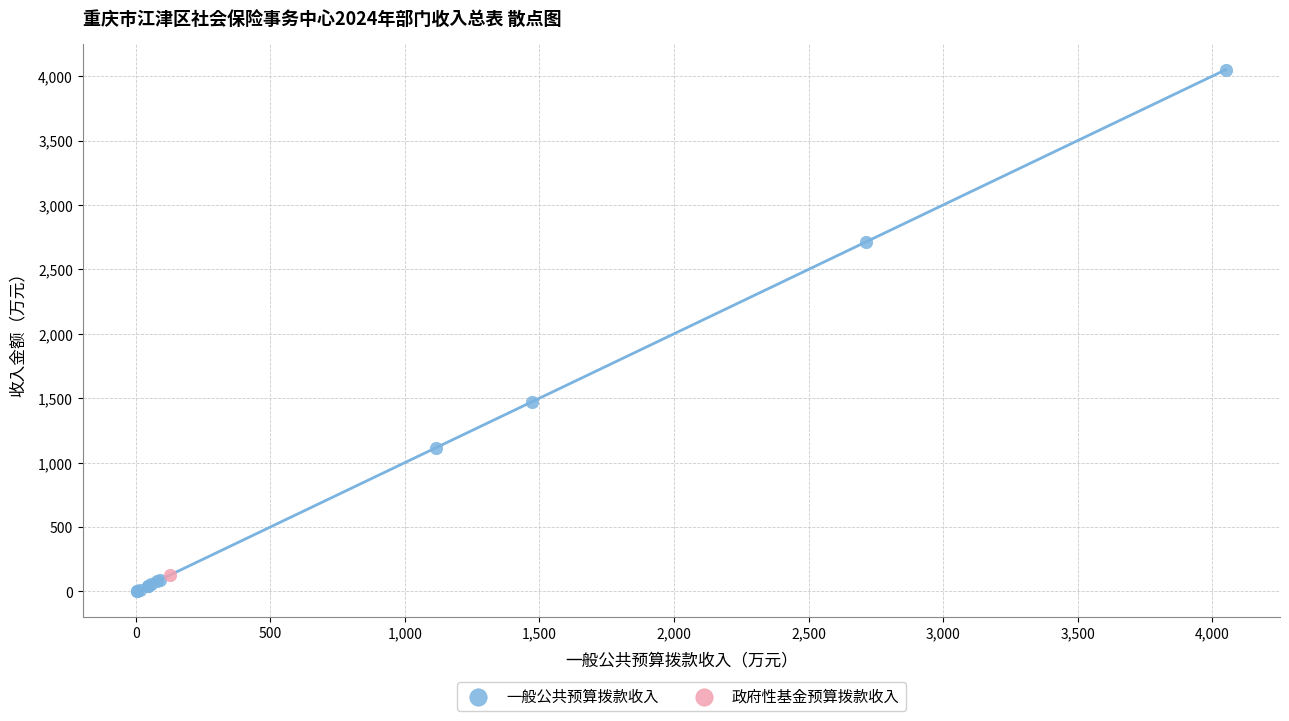

What are all the series names shown in the legend?

一般公共预算拨款收入, 政府性基金预算拨款收入